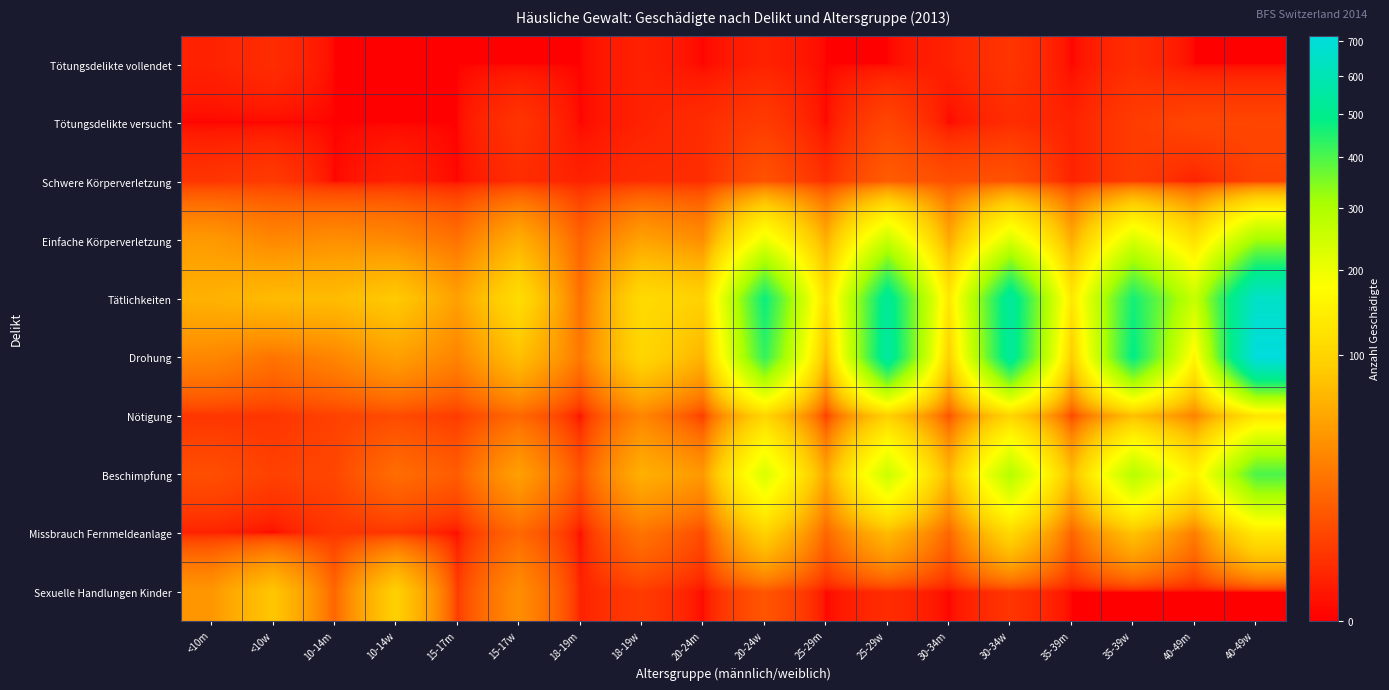

Between 20-24w and <10m, which is larger?

20-24w